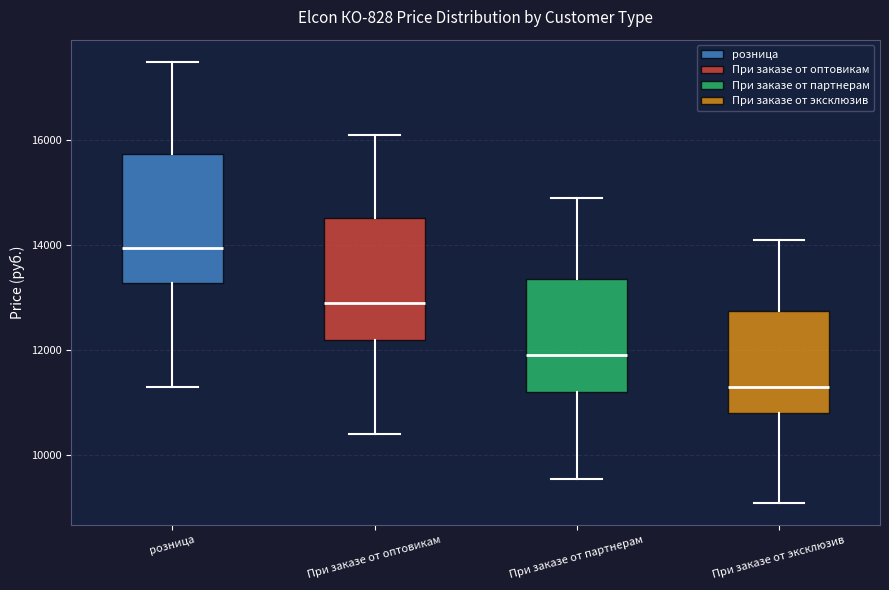

Which box has the highest median line?

розница